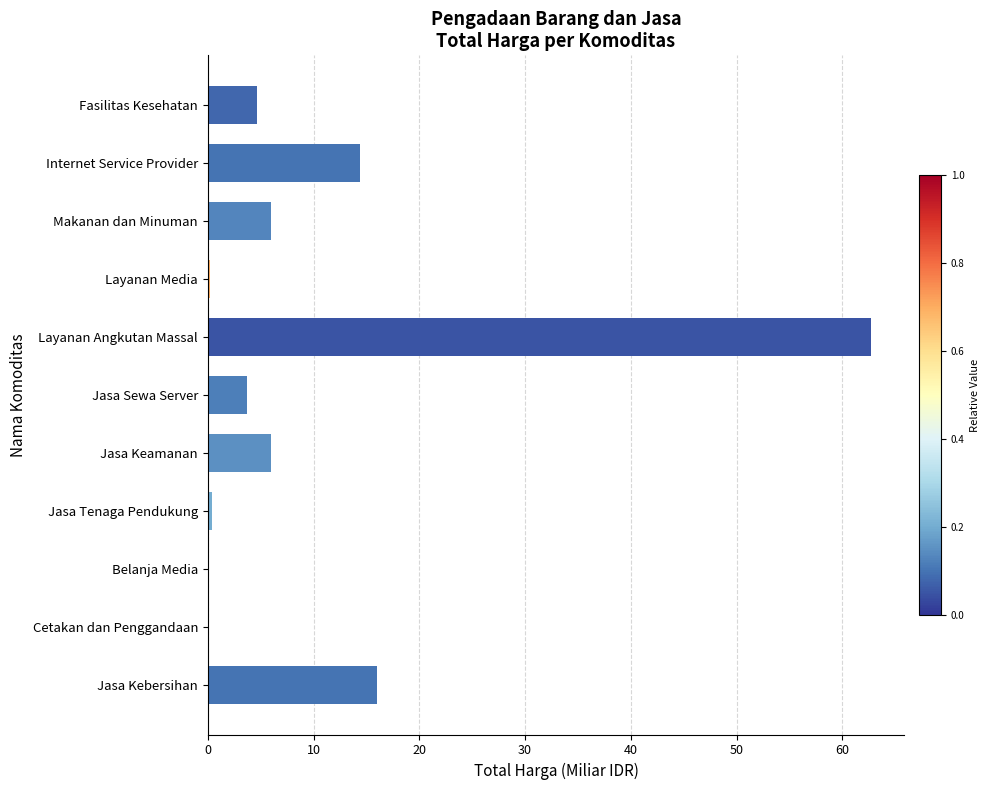

Approximately how many times larger is the value at Internet Service Provider compared to Makanan dan Minuman?

2.4